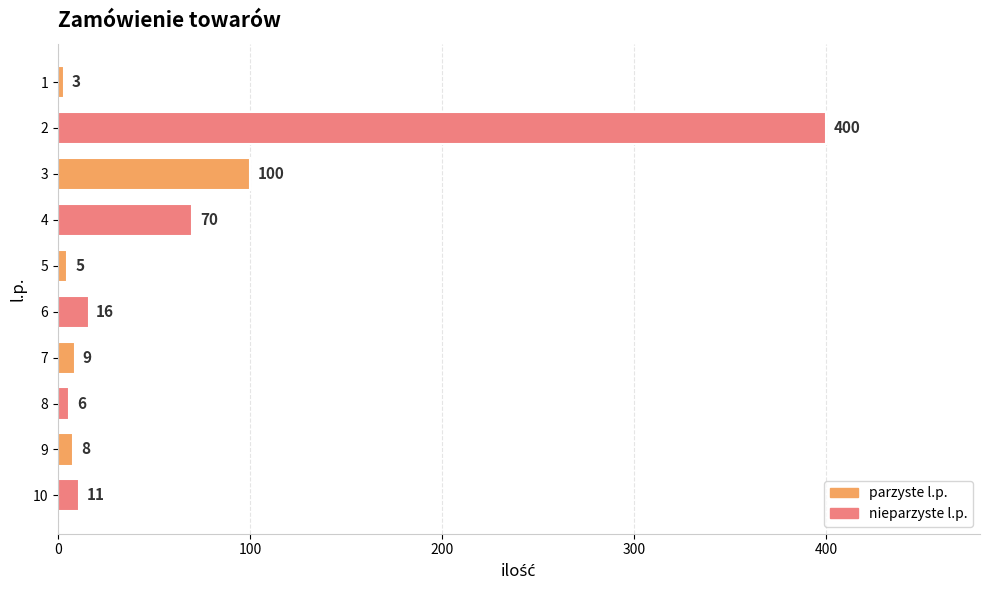

What is the value of the 4th bar from the top?

70